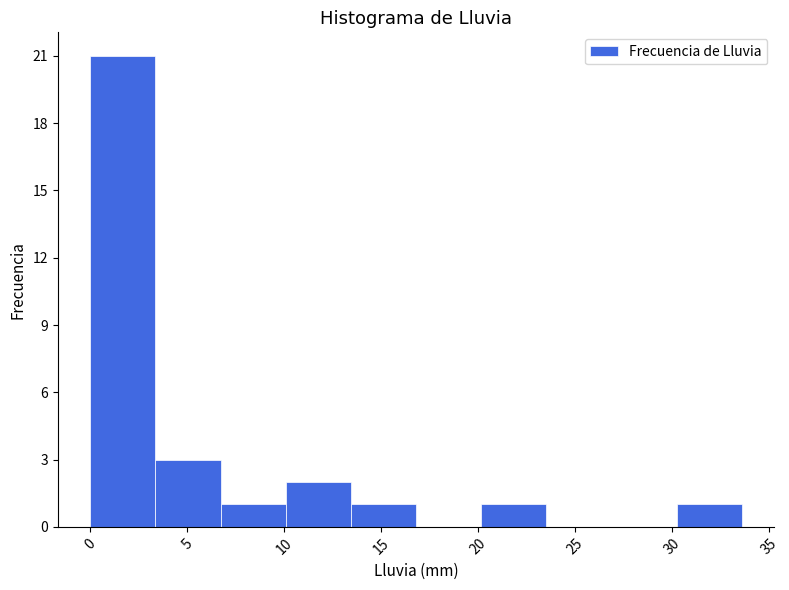

Reading left to right, list every bar in this chart as the range it spans on the x-axis followed by its height. Neither the bar edges nor the heights are printed on the chart, so give them approximately, as read against the axes.

0.0 to 3.5: 21
3.5 to 6.5: 3
6.5 to 10.0: 1
10.0 to 13.5: 2
13.5 to 17.0: 1
17.0 to 20.0: 0
20.0 to 23.5: 1
23.5 to 27.0: 0
27.0 to 30.0: 0
30.0 to 33.5: 1